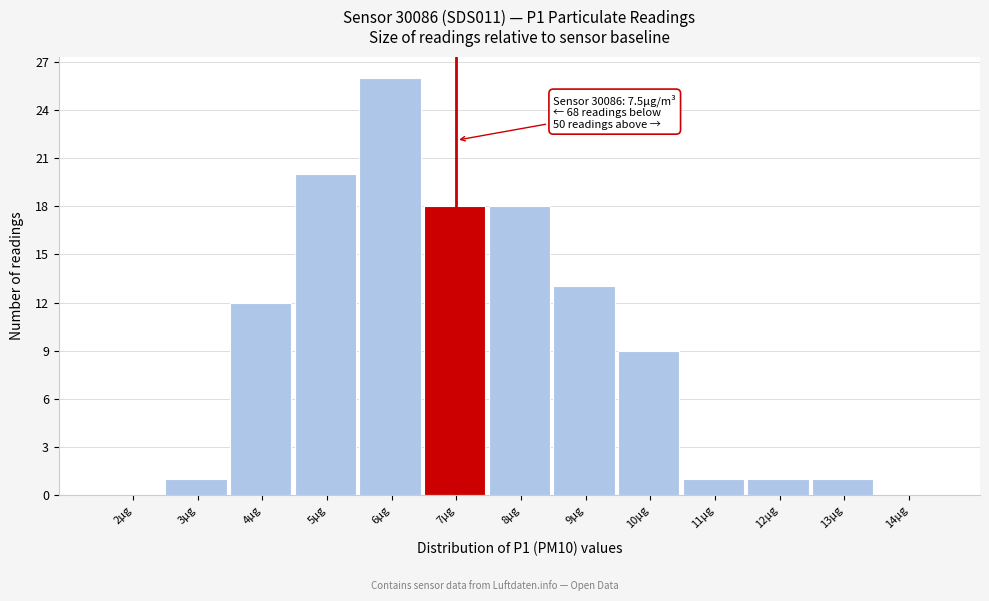

Reading left to right, extract all data points from this chart.

2µg=0	3µg=1	4µg=12	5µg=20	6µg=26	7µg=18	8µg=18	9µg=13	10µg=9	11µg=1	12µg=1	13µg=1	14µg=0